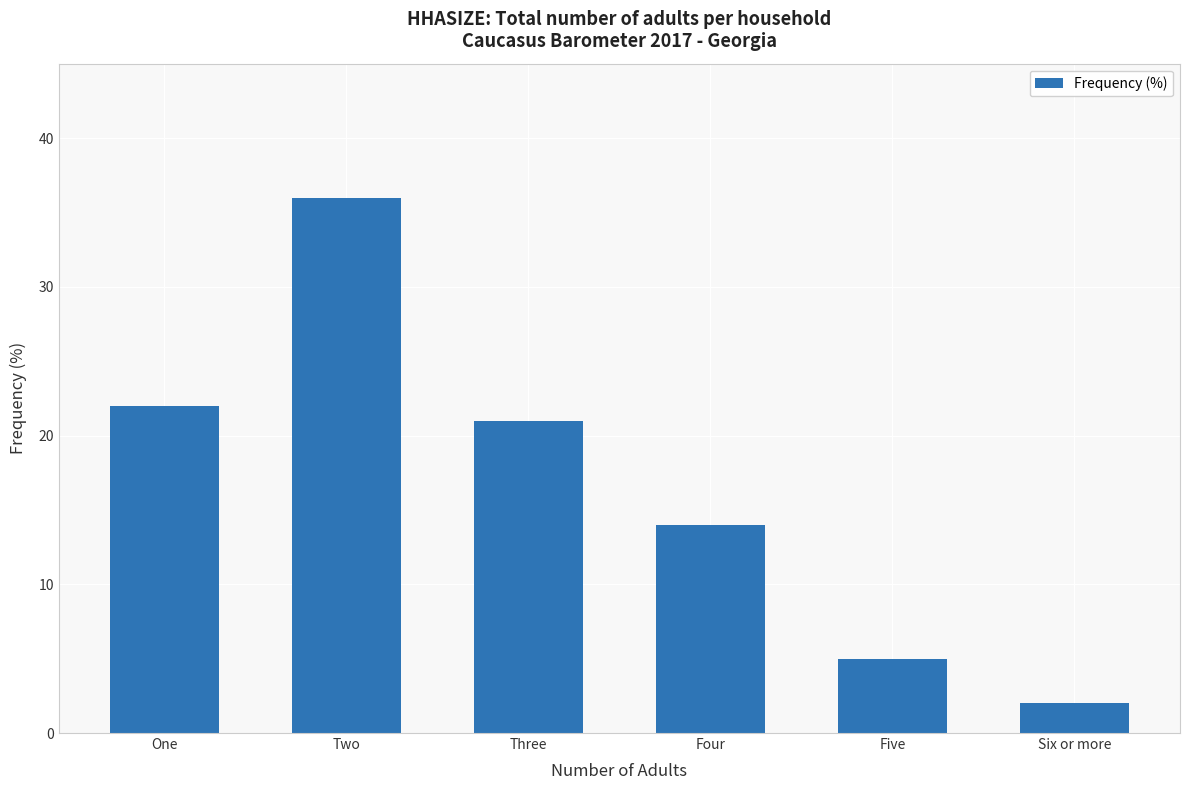

Reading right to left, list all the values displayed in this chart.

2	5	14	21	36	22